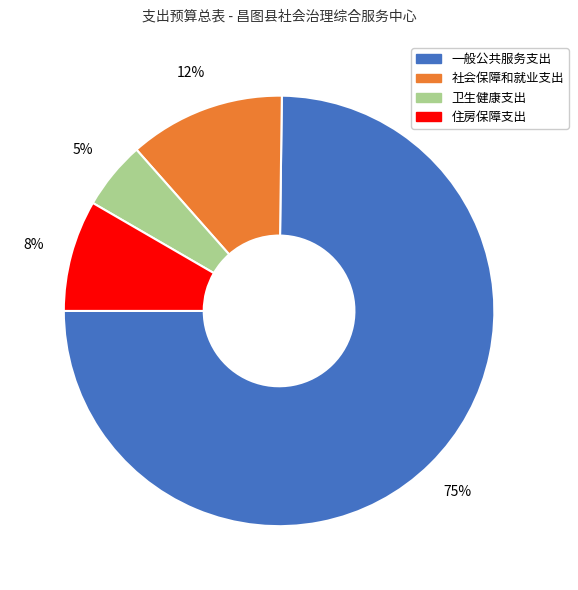

Which slice is the largest?

一般公共服务支出